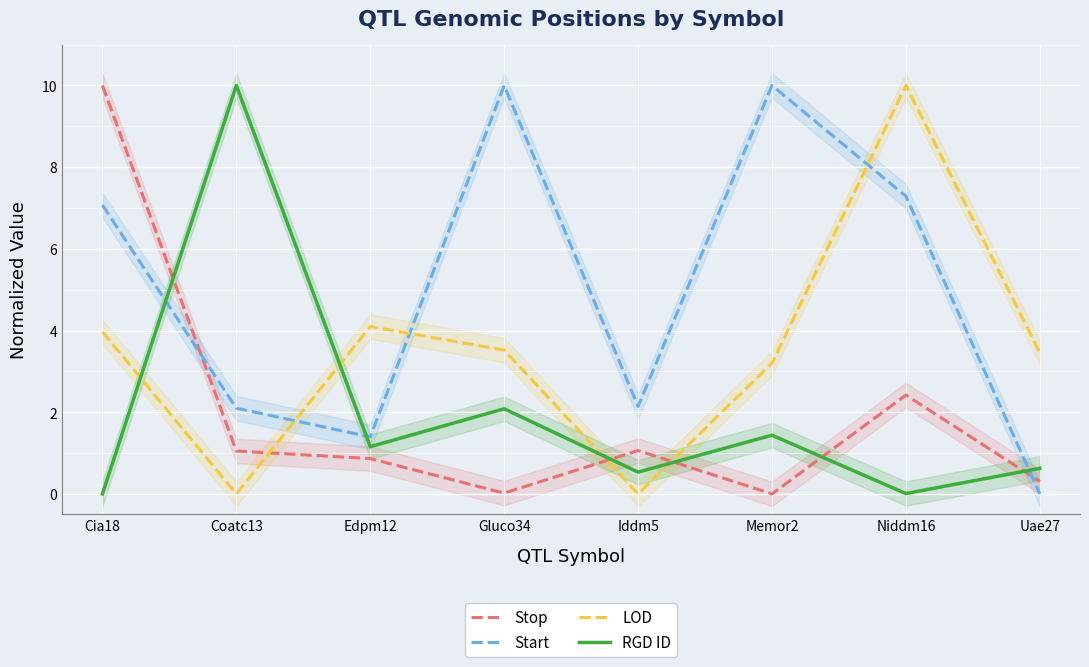

How many intersections are there between Start and Stop?

2